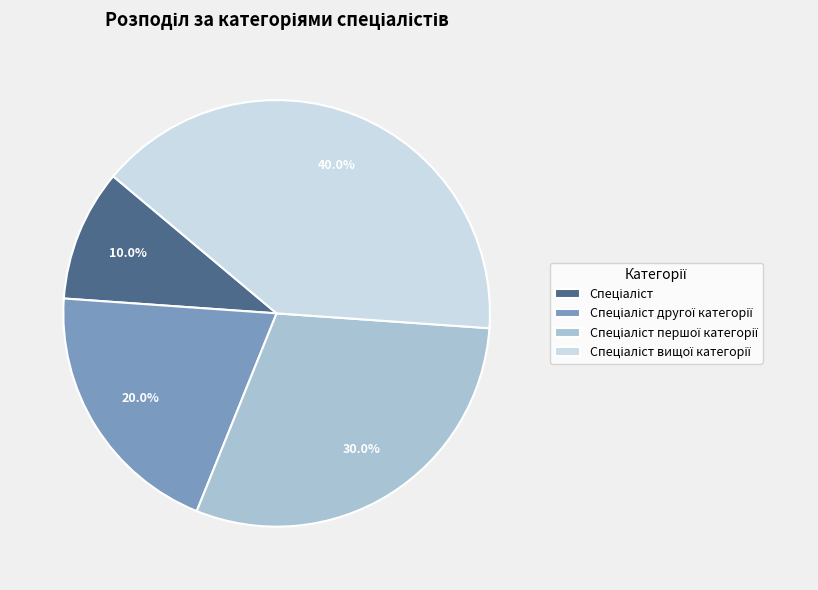

Is there a majority slice in this chart?

No